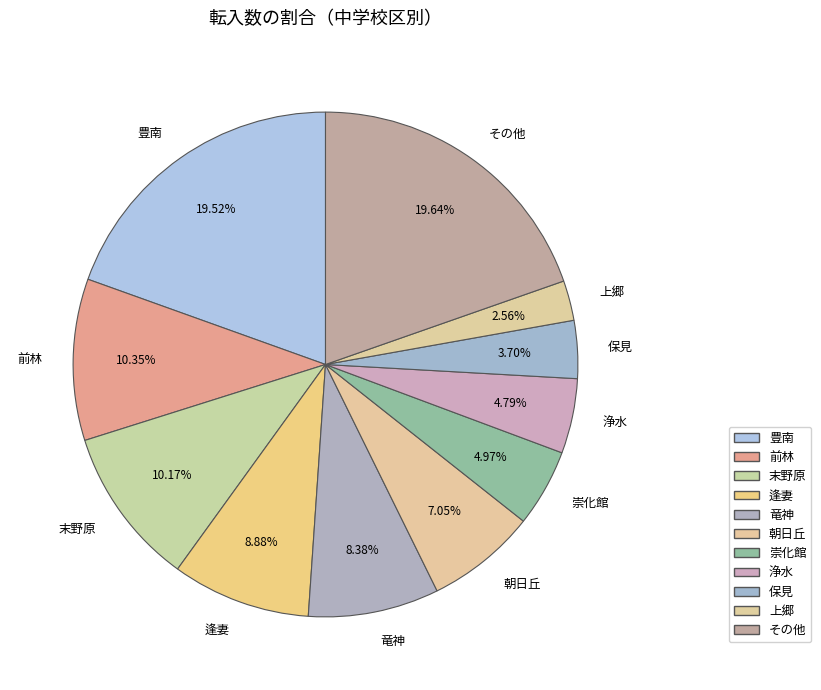

Does any single category account for the majority?

No